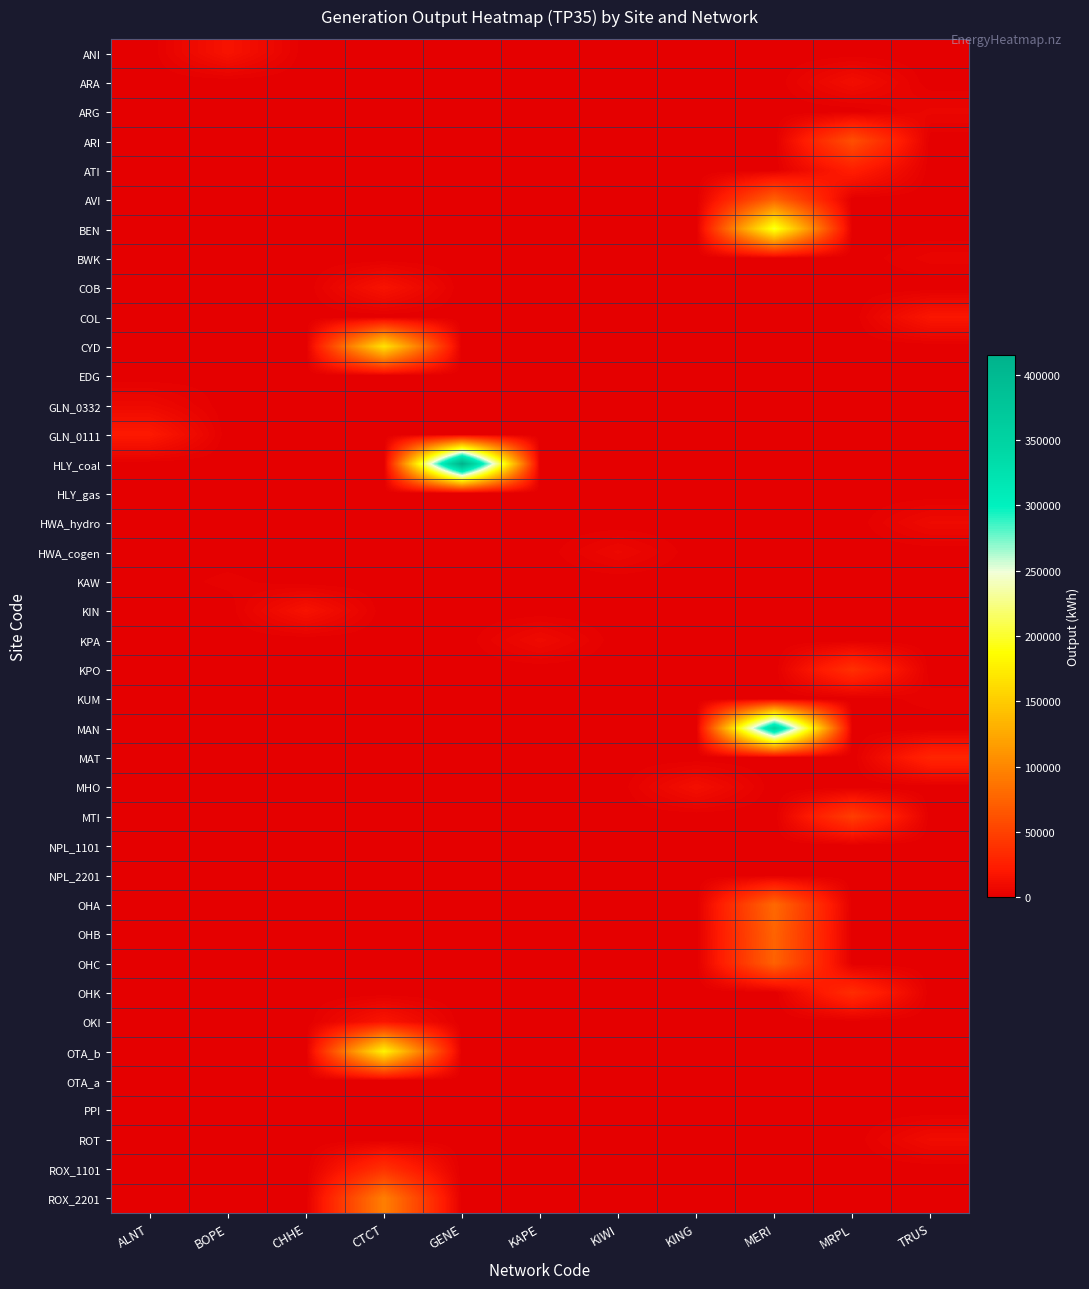

Rank the series by their maximum value, from lowest to highest.

HLY_gas, NPL_1101, NPL_2201, OTA_a, PPI, EDG, KAW, KUM, BWK, ARG, HWA_cogen, GLN_0332, HWA_hydro, KPA, ROT, ARA, MHO, KIN, ANI, COB, OKI, COL, GLN_0111, ATI, MAT, OHK, KPO, ROX_1101, MTI, ARI, AVI, OHC, OHB, OHA, ROX_2201, CYD, OTA_b, BEN, MAN, HLY_coal